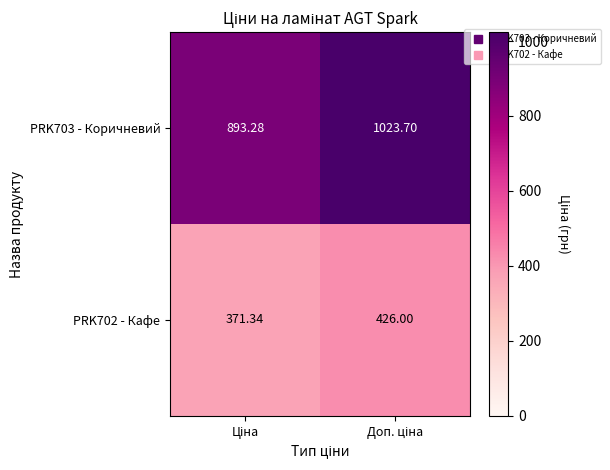

At how many categories does at least one series exceed 788?

2